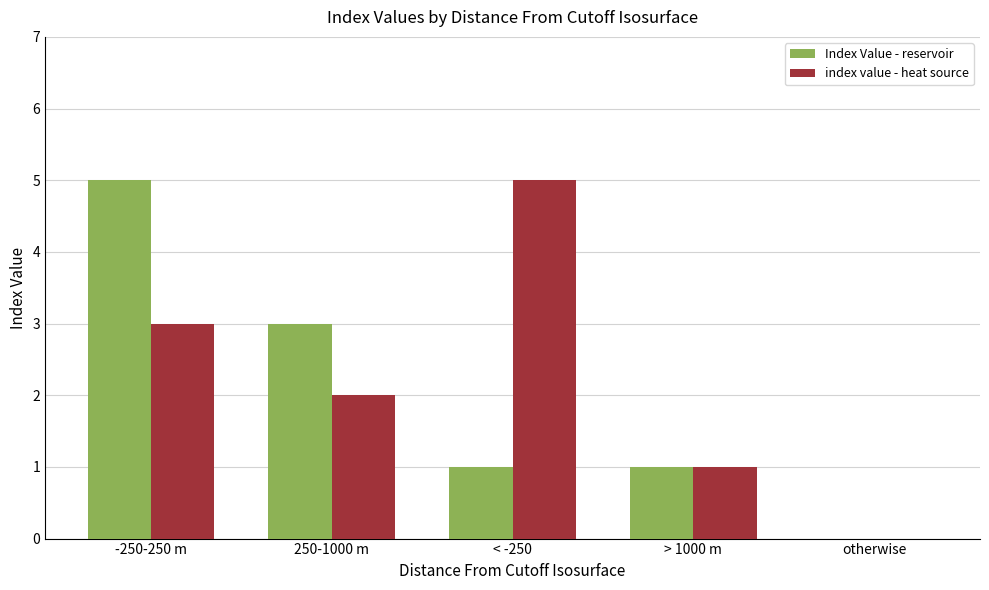

What is the maximum value shown in the chart?

5